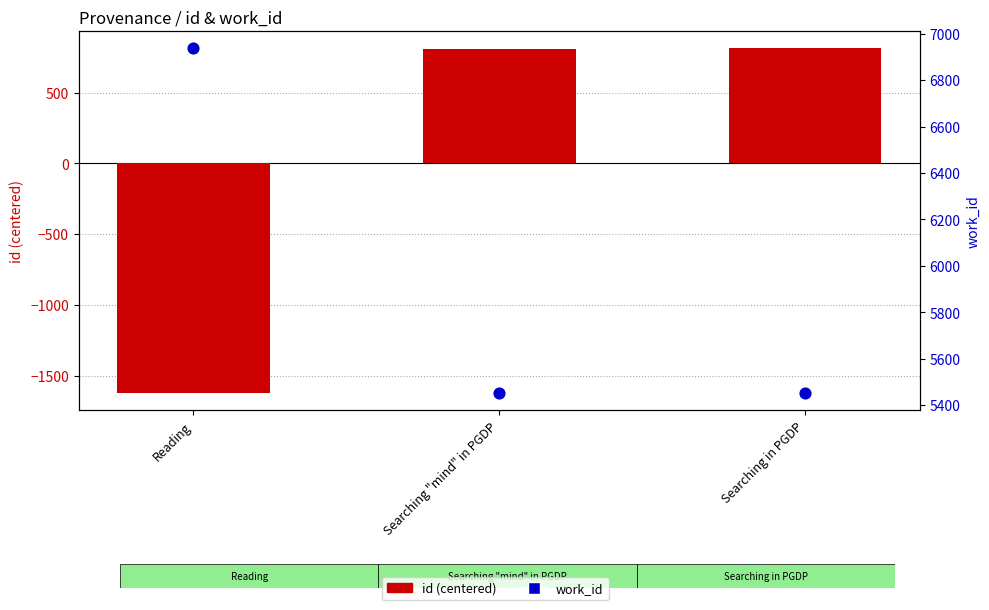

Which series has the largest total across all categories?

work_id